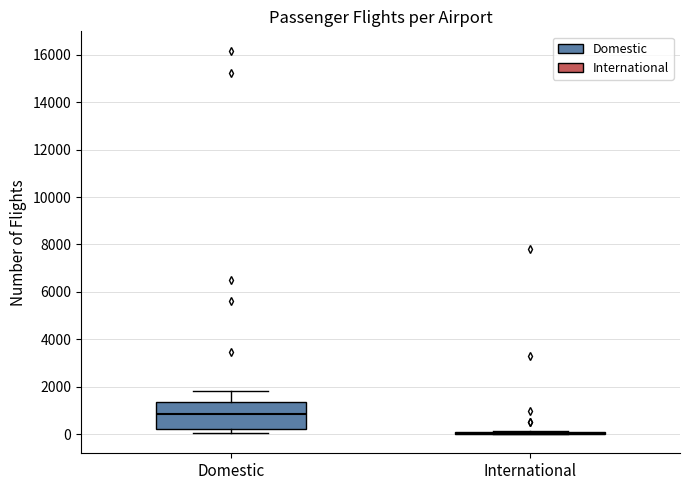

Which box is the tallest, from its lower edge to its upper edge?

Domestic